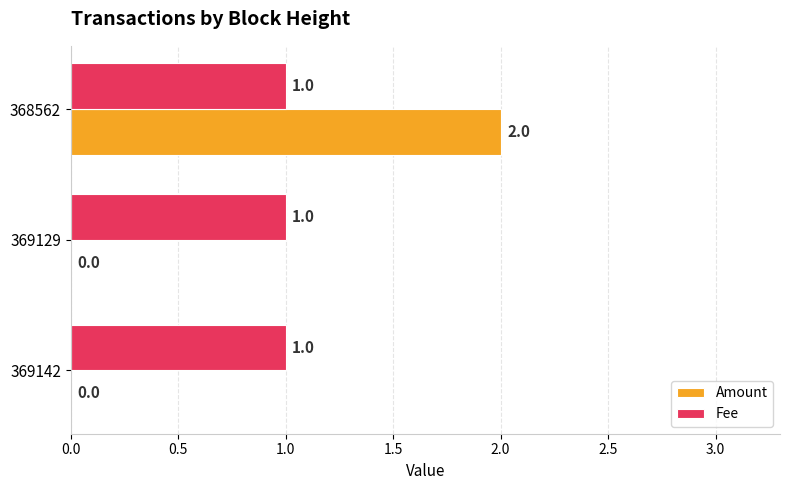

Is it true that Fee equals 0 at 369129?

False